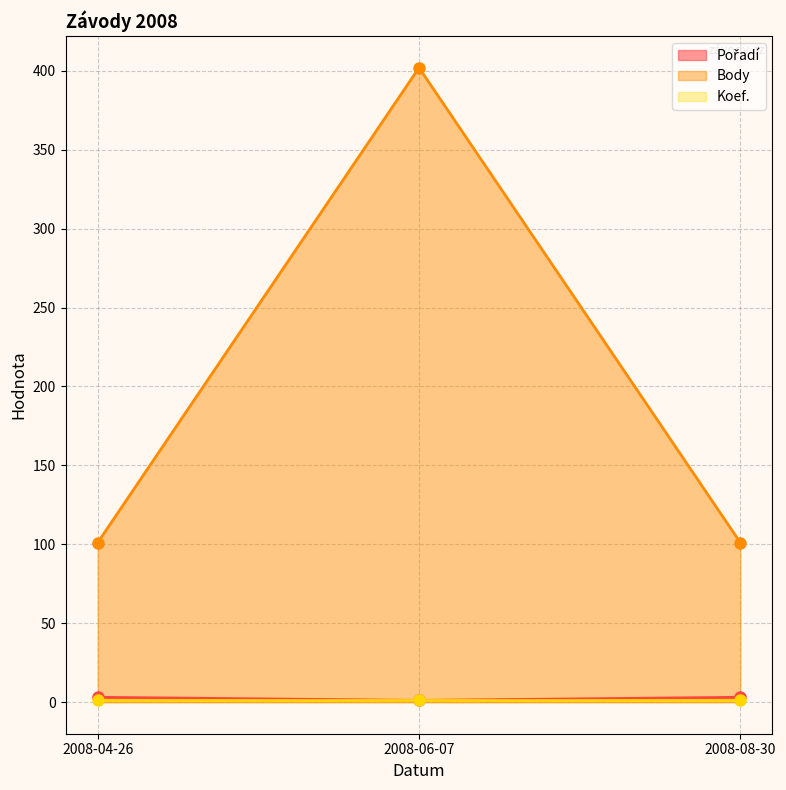

What position from the right is 2008-06-07?

2